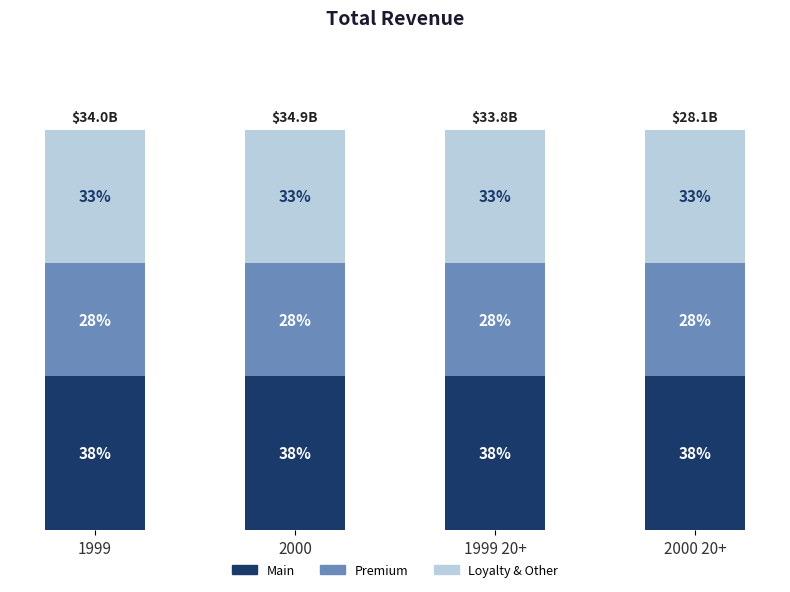

What position from the left is 2000?

2